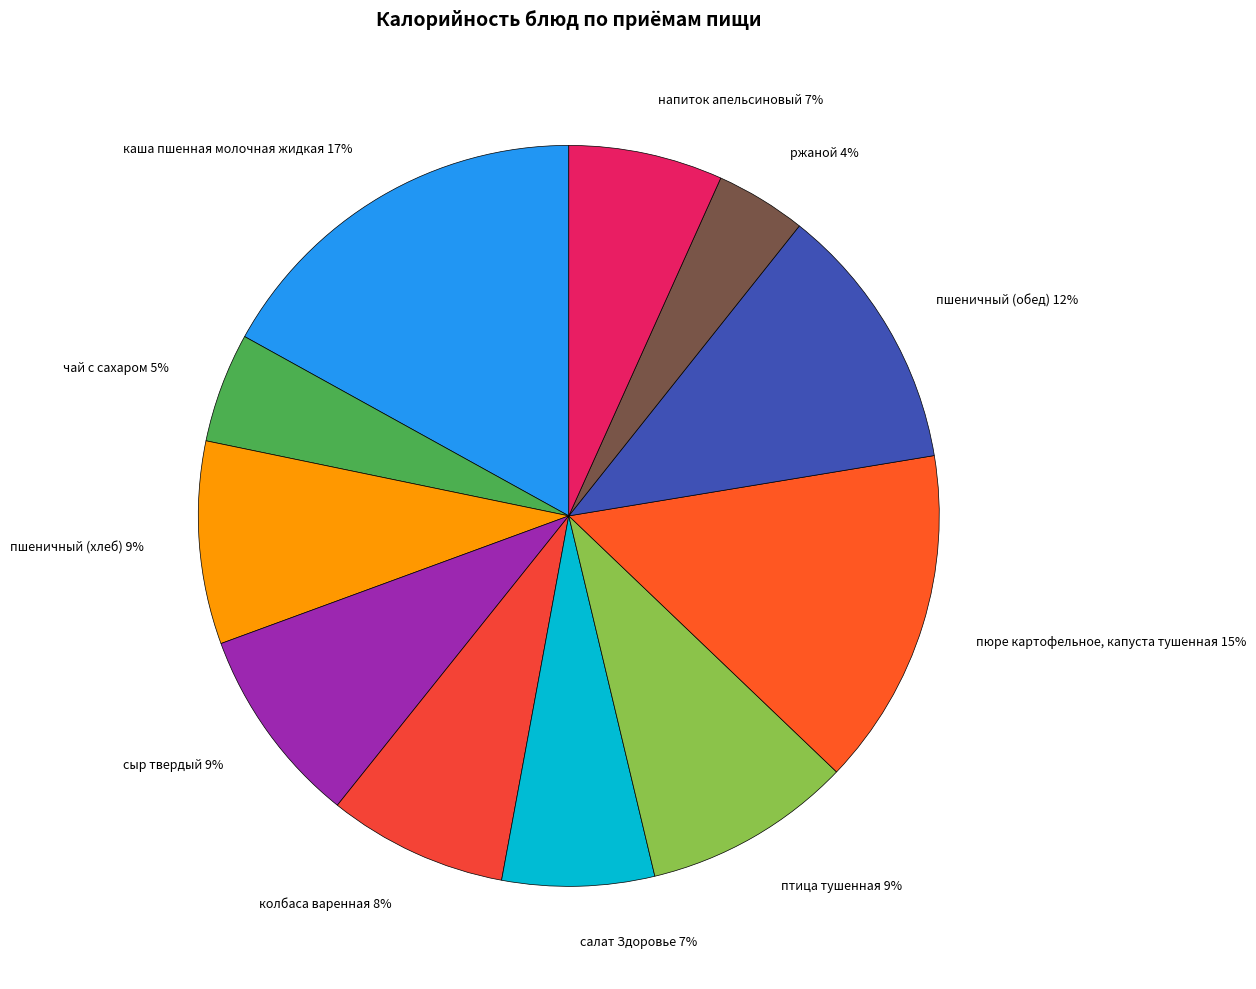

Which category has the biggest portion of the pie?

каша пшенная молочная жидкая